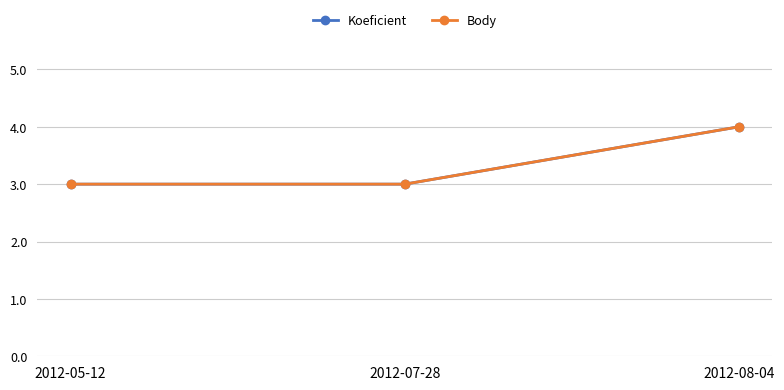

What is the highest value of the Body series?

4